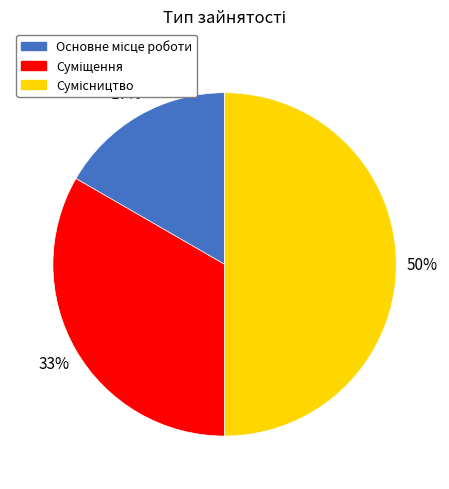

To the nearest percent, what is the difference between the largest and smallest slice percentages?

33%